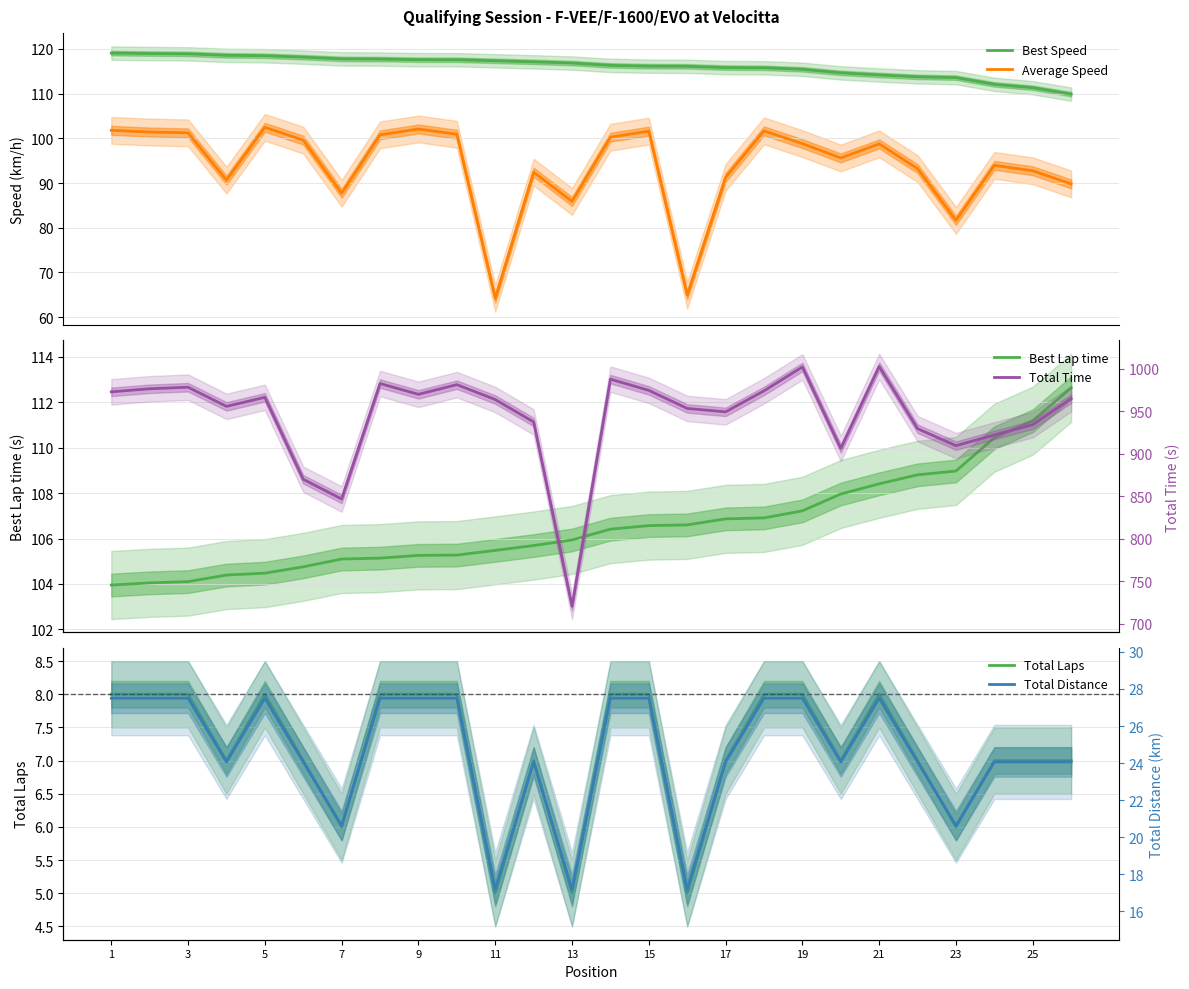

How many interior local valleys does the Total Distance series have?

7